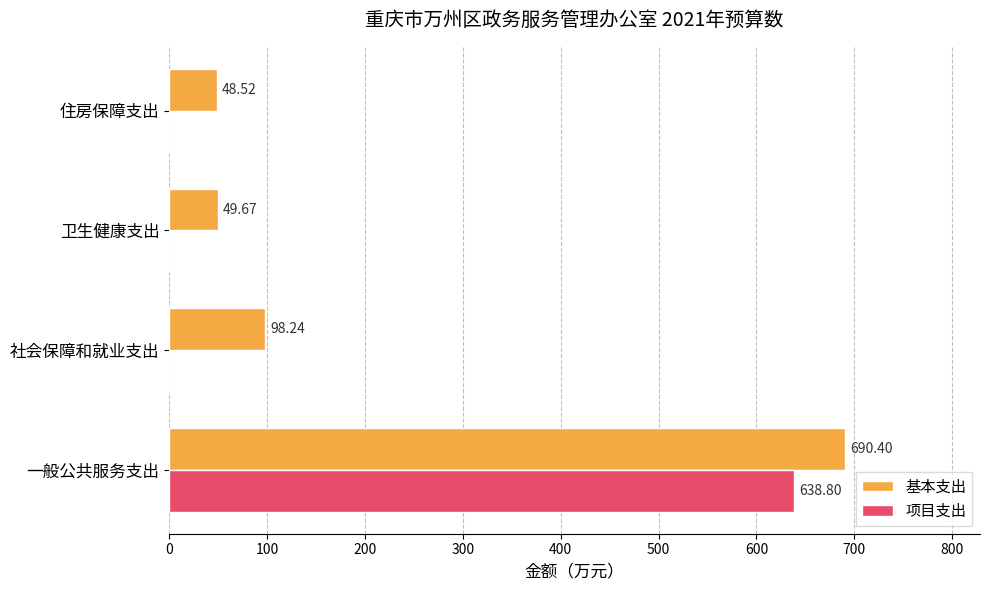

Which series changed the most between 社会保障和就业支出 and 住房保障支出?

基本支出